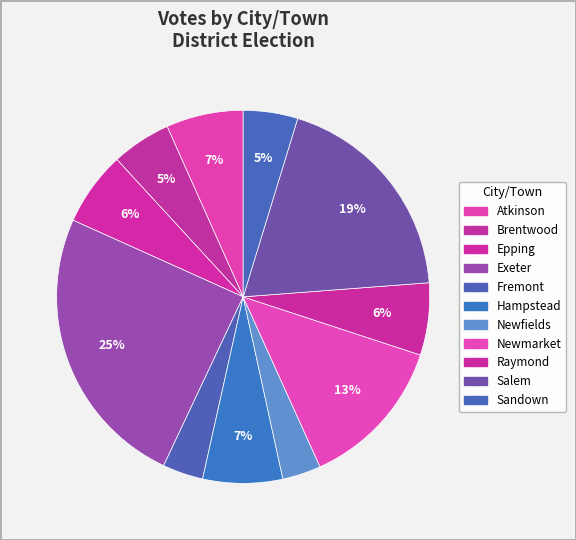

Which category has the biggest portion of the pie?

Exeter